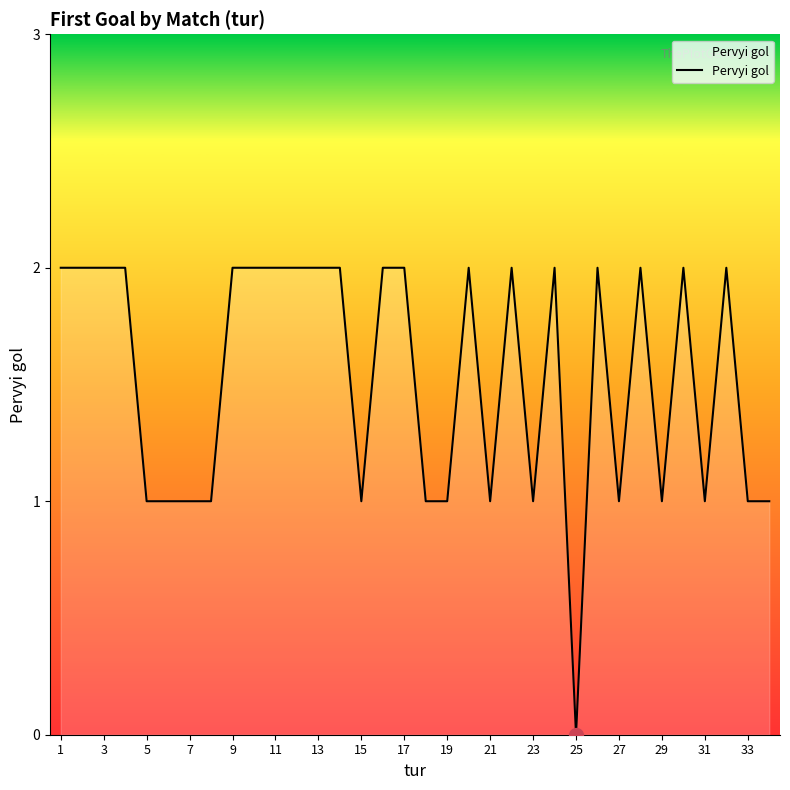

Is this an area chart (filled region under the line)?

Yes